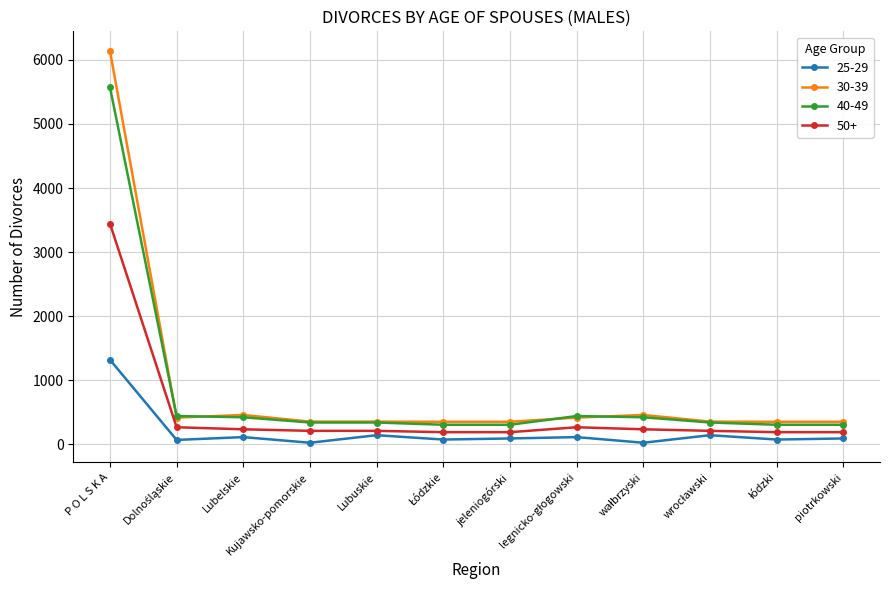

True or false: 50+ and 30-39 cross at least once.

False